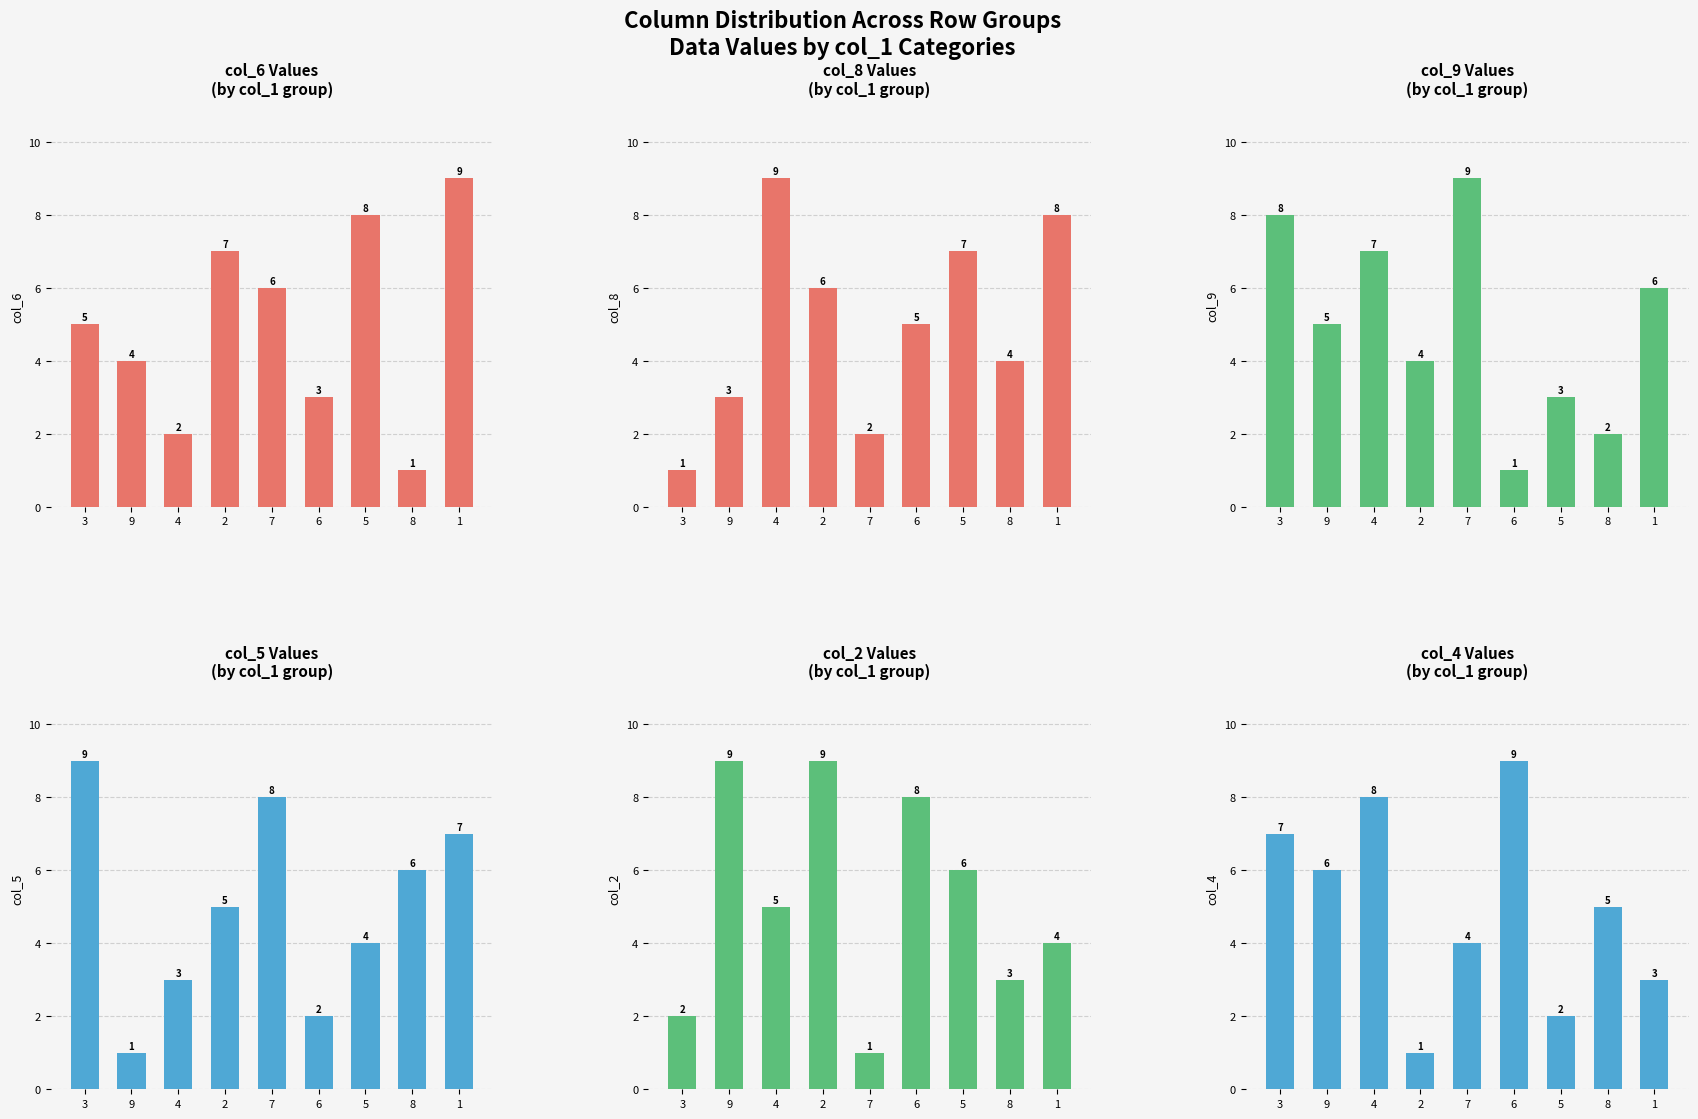

What is the label of the 2nd bar from the left?

9